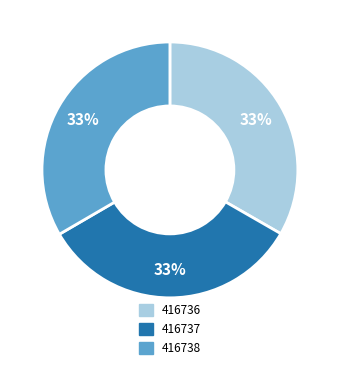

What percentage is the 416736 slice, to the nearest percent?

33%